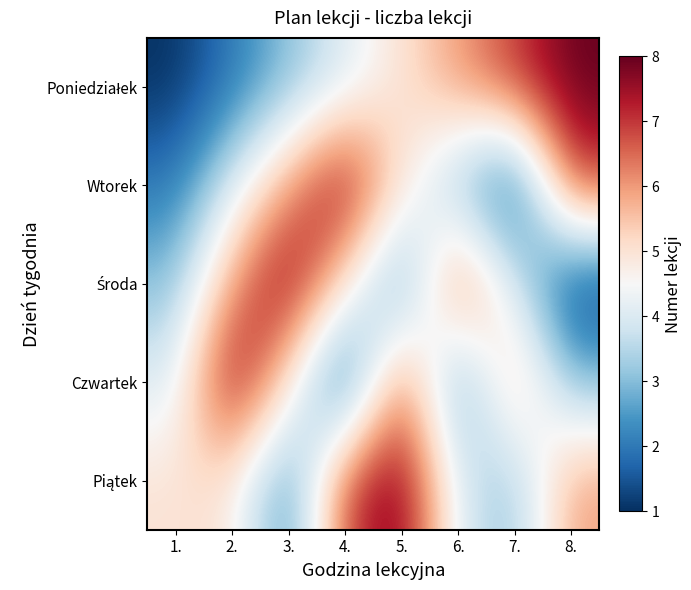

What is the difference between the highest and lowest values at 1.?

4